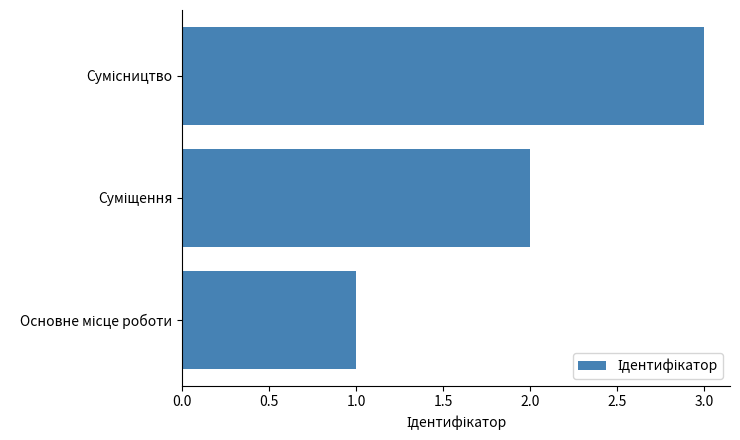

How many values are between 1 and 3?

3